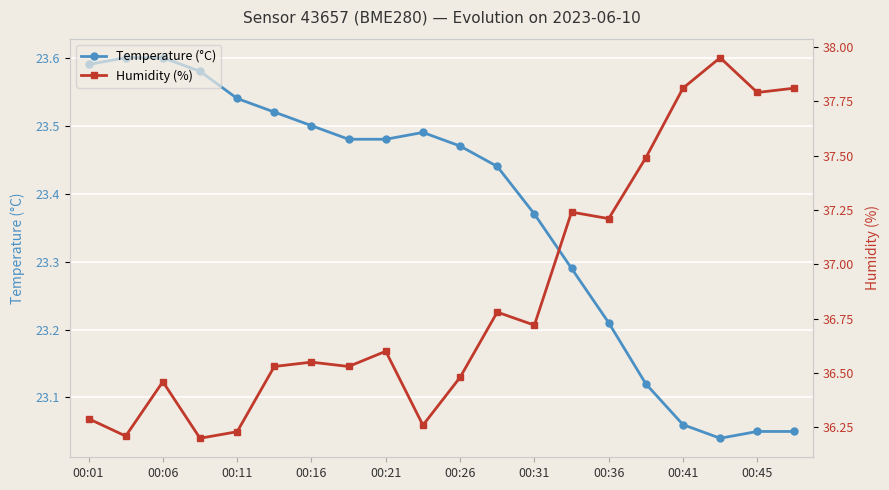

True or false: Humidity (%) and Temperature (°C) intersect in this chart.

False